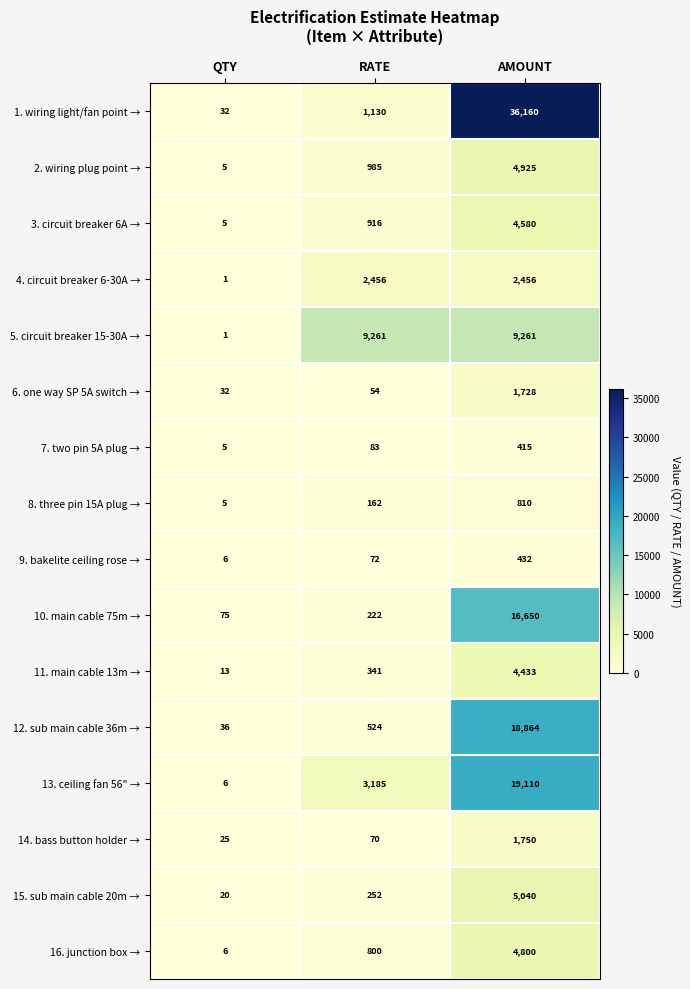

True or false: 5. circuit breaker 15-30A → has a value of 0 at QTY.

False